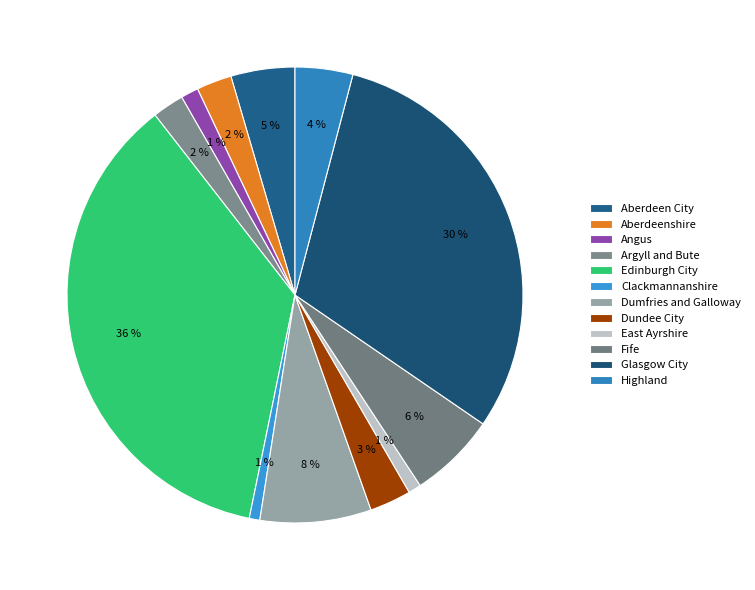

The Highland slice represents 12% of the pie. True or false?

False